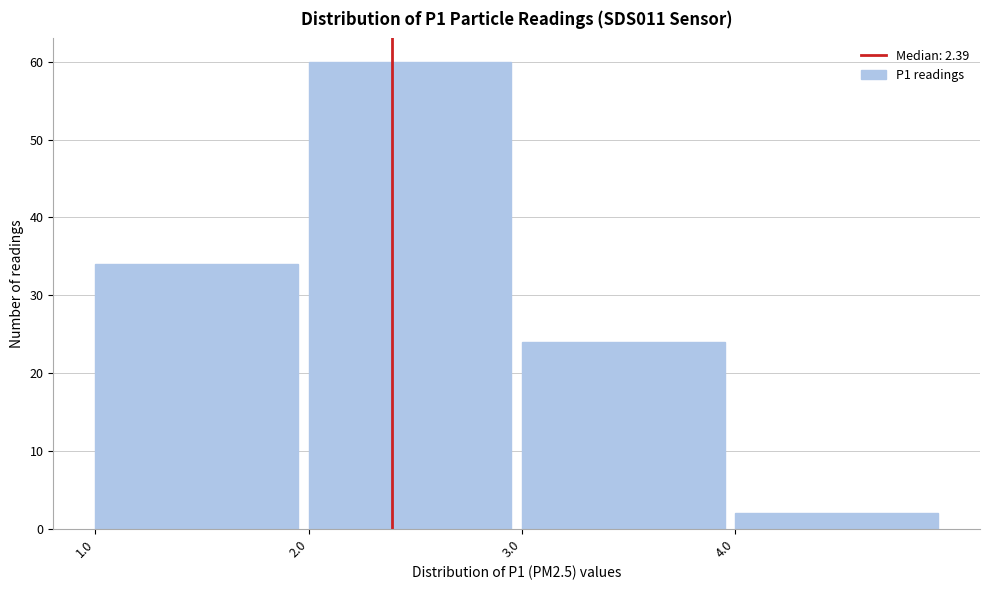

How tall is the bar that spans 2 to 3 on the x-axis? The values are not printed on the chart, so give them approximately, as read against the axis.

60